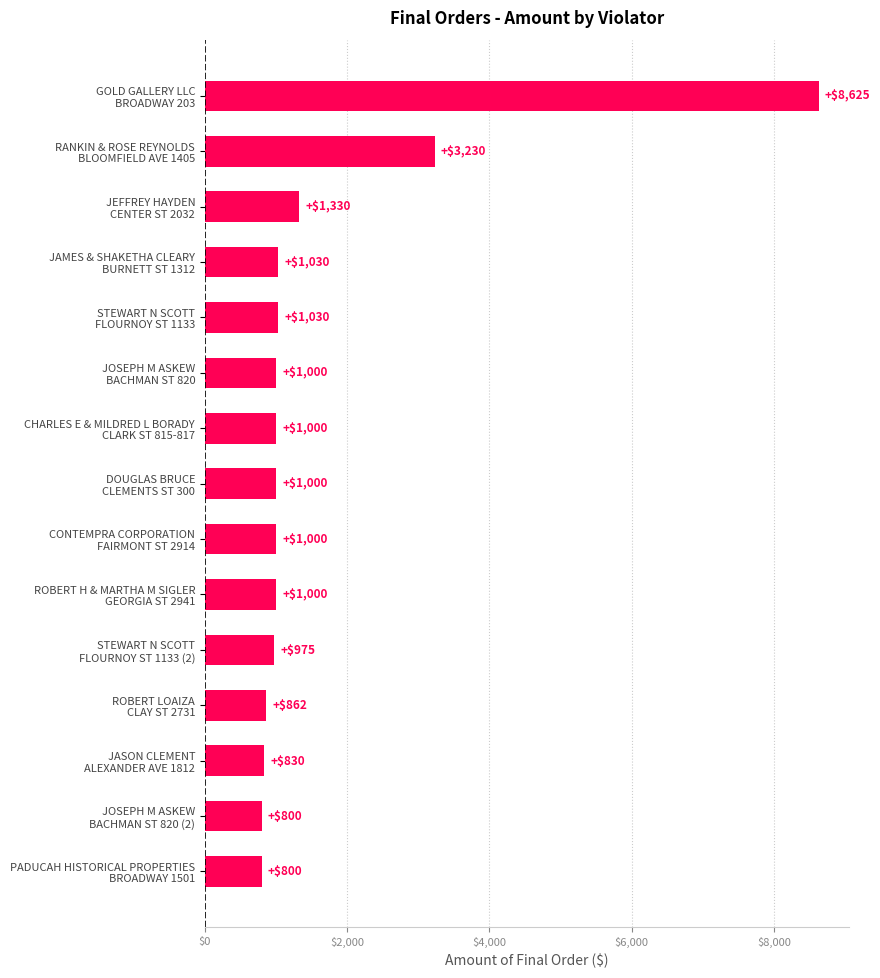

What is the smallest value displayed?

800